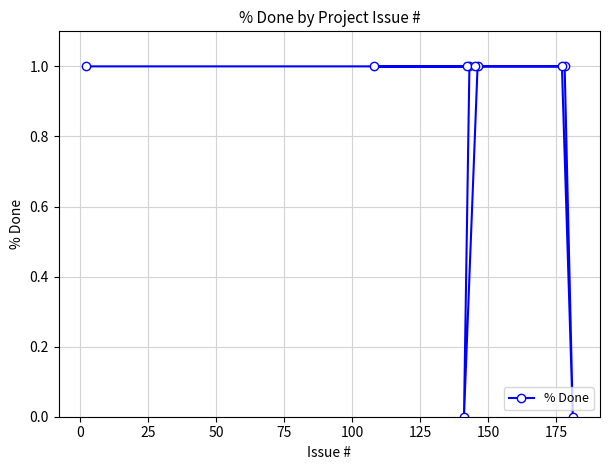

True or false: the data has more than 2 interior local peaks.

False